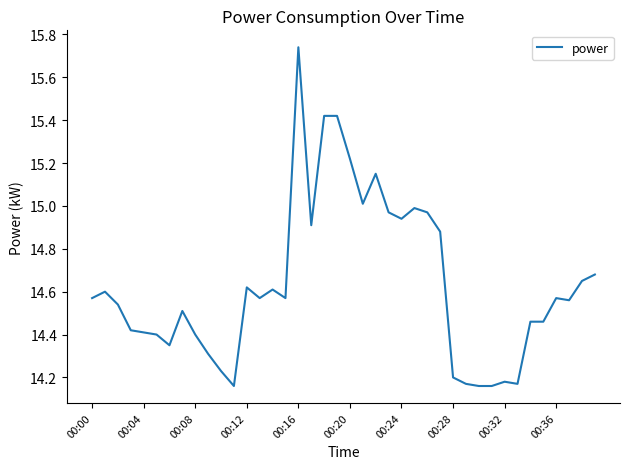

What is the difference between the maximum and minimum values?

1.6